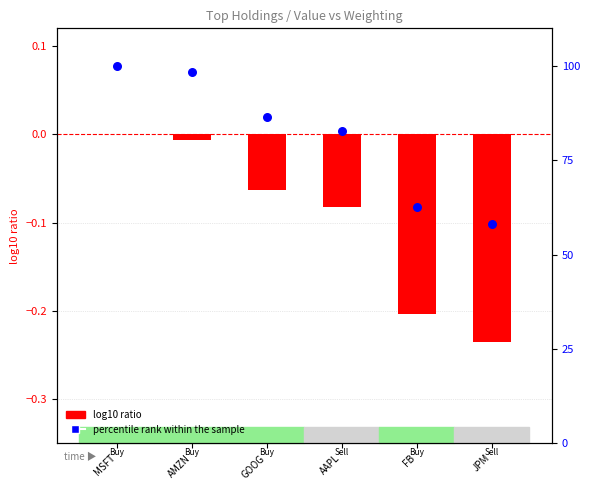

Which series has the largest Y range (max minus min)?

percentile rank within the sample